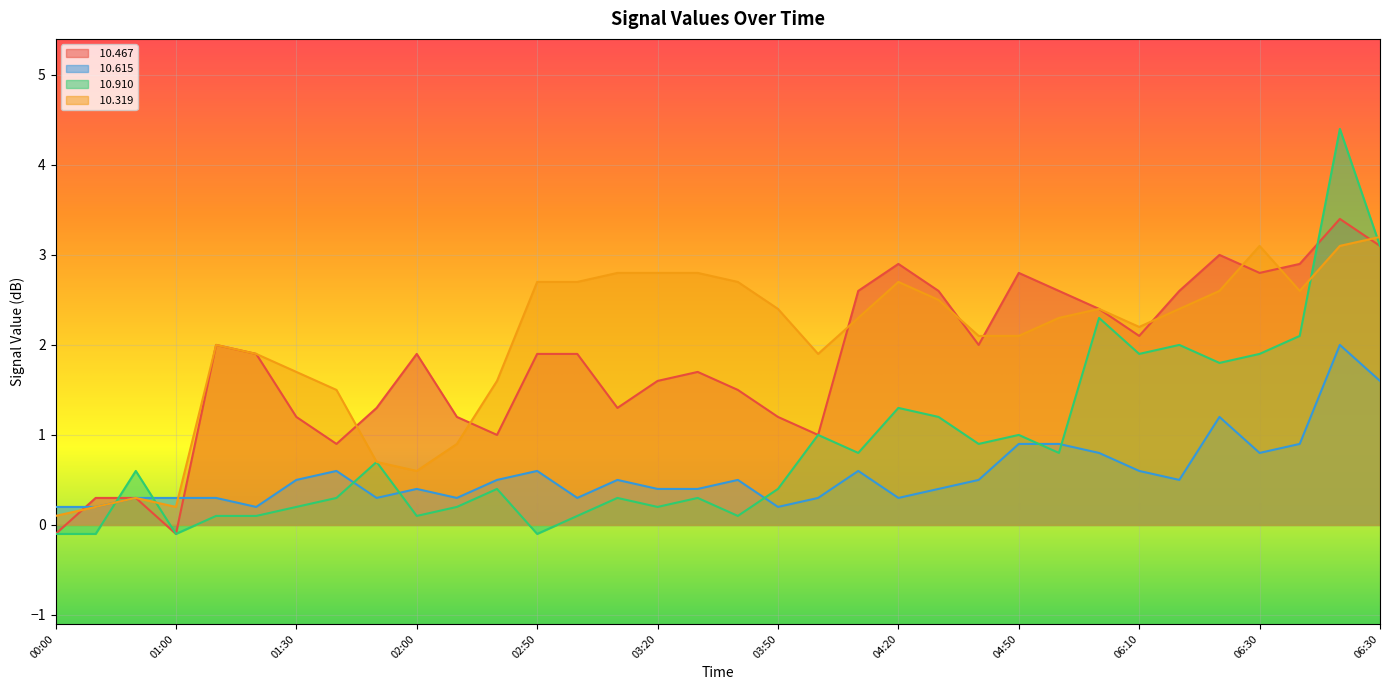

What is the label of the 31st point from the left?

06:30